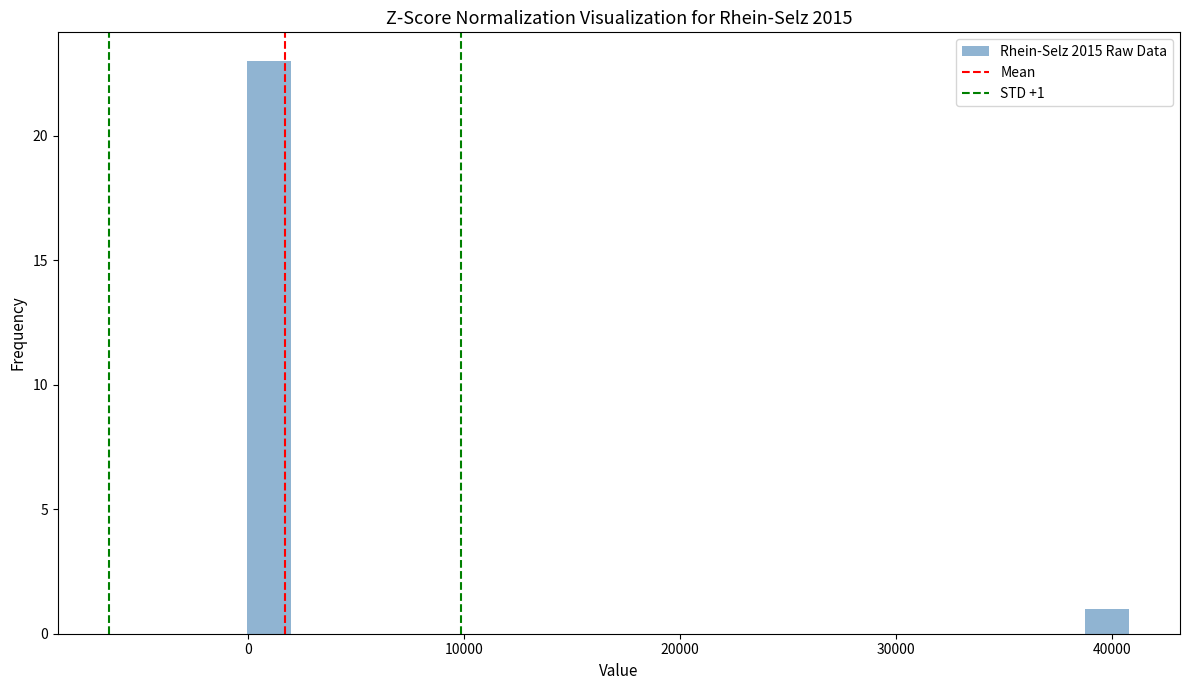

Around what value on the x-axis is the tallest bar? Give the approximate position of its centre, as read against the axis.

1000